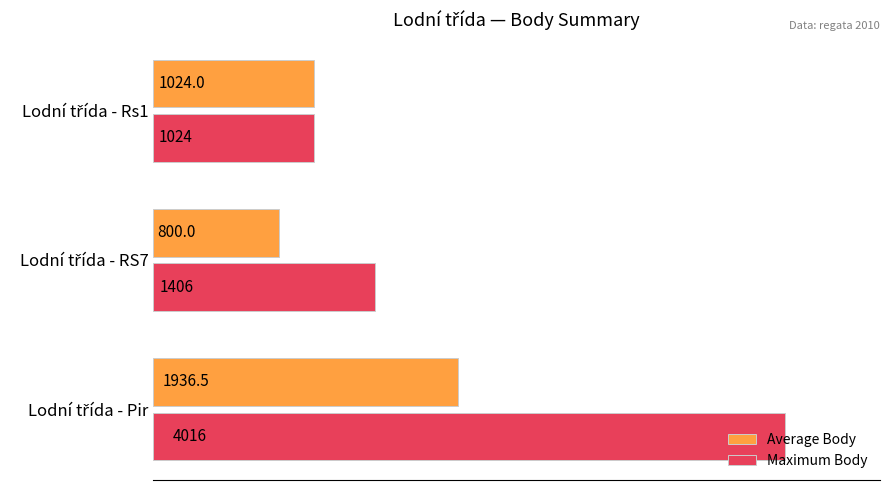

Which series has the widest spread of values?

Maximum Body